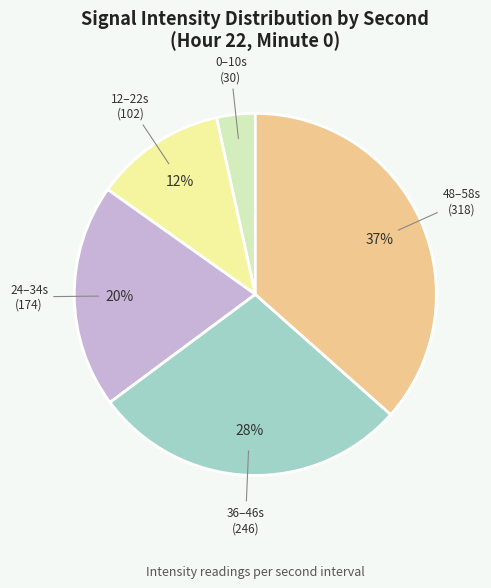

Is there any slice that represents more than half of the pie?

No